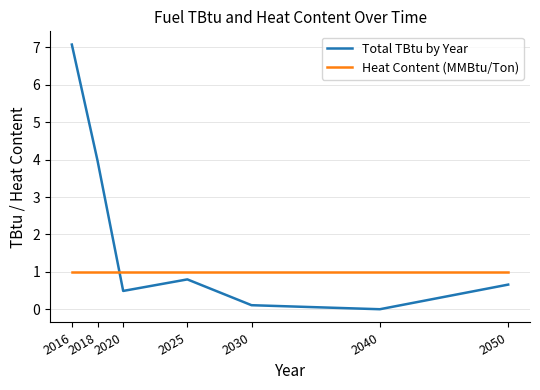

How many lines are shown in the chart?

2